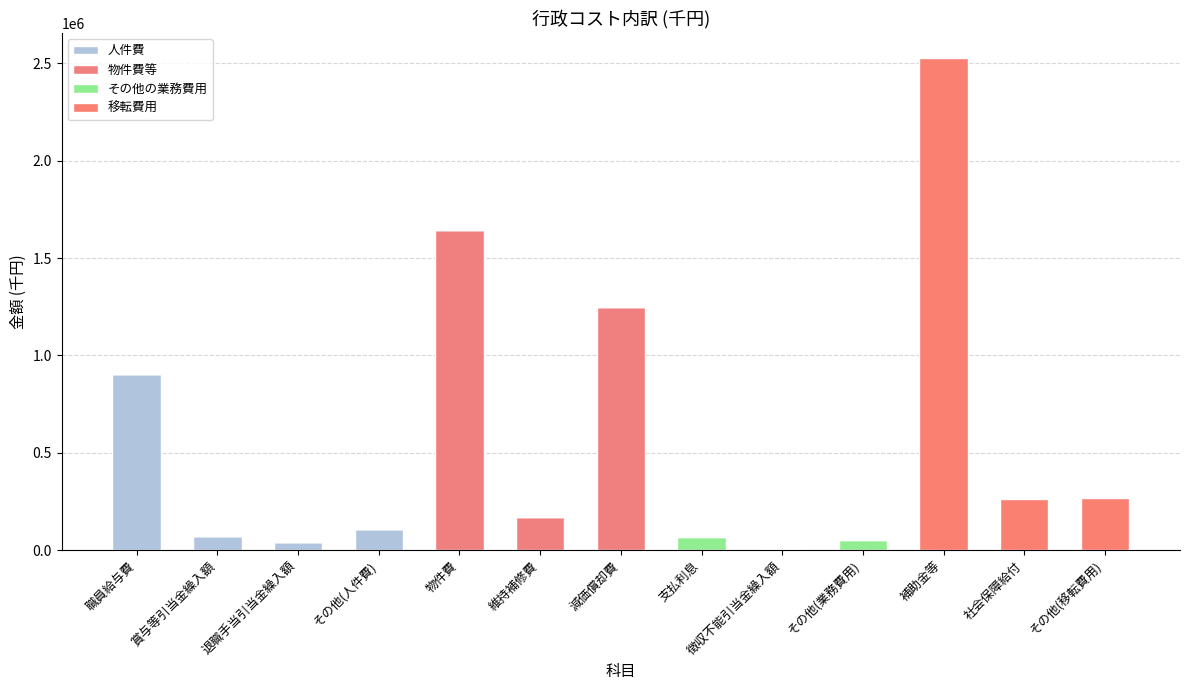

Rank the series by their maximum value, from highest to lowest.

移転費用, 物件費等, 人件費, その他の業務費用